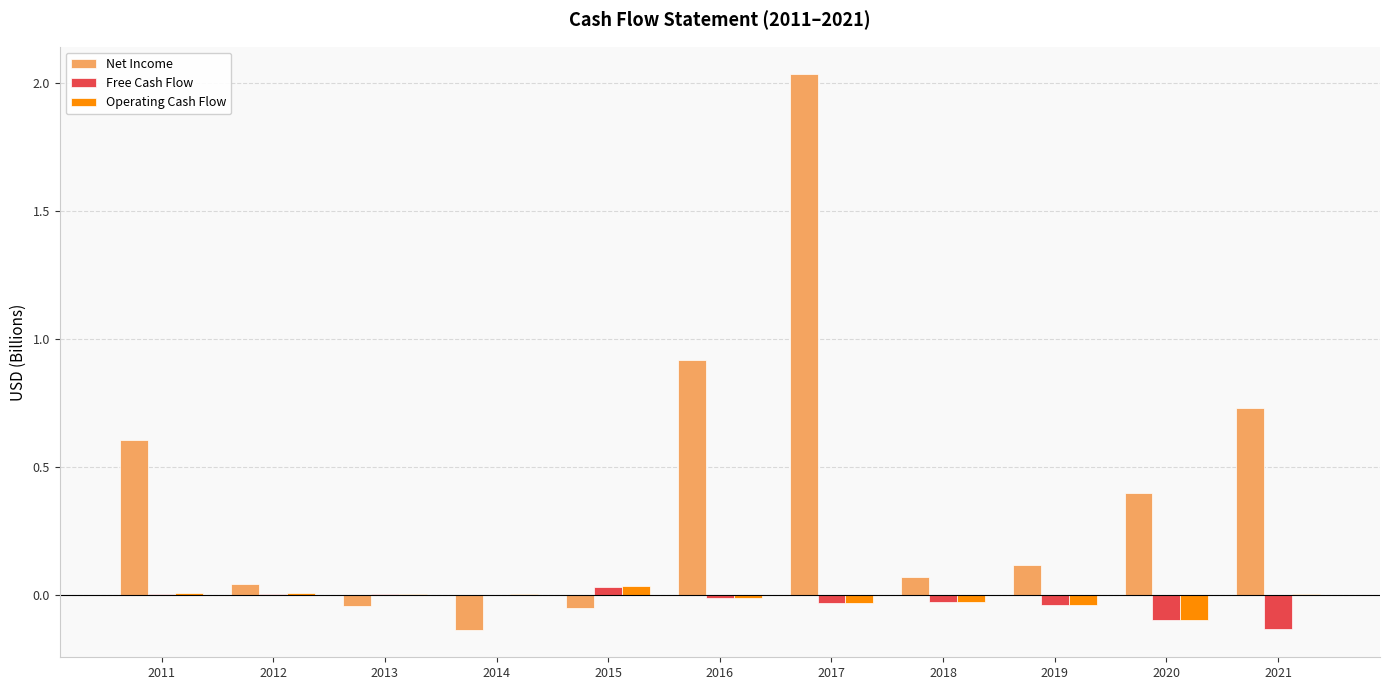

Which label corresponds to the largest value in the chart?

2017